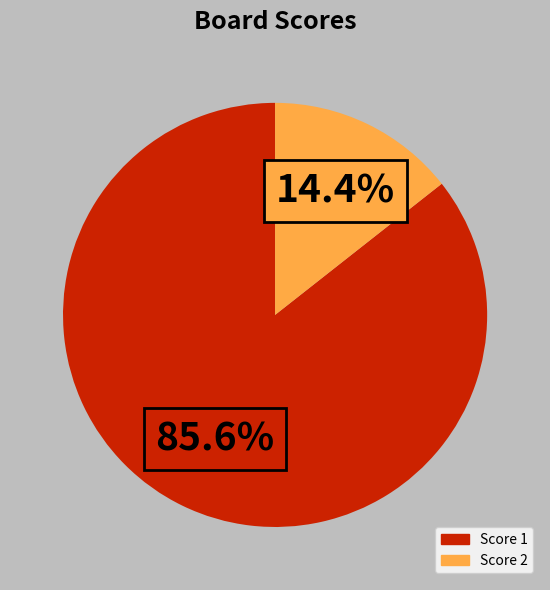

Does any single category account for the majority?

Yes